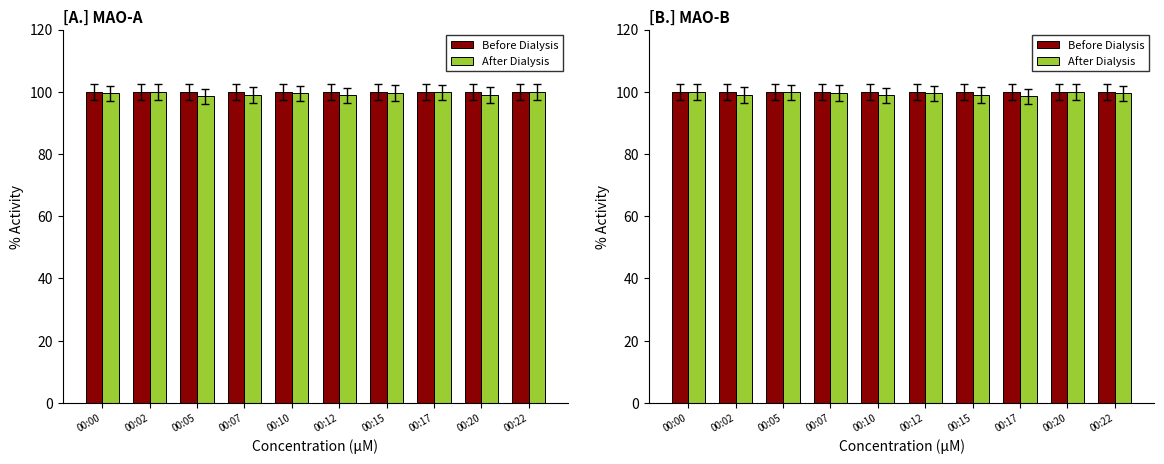

Count the number of data series in this chart.

2